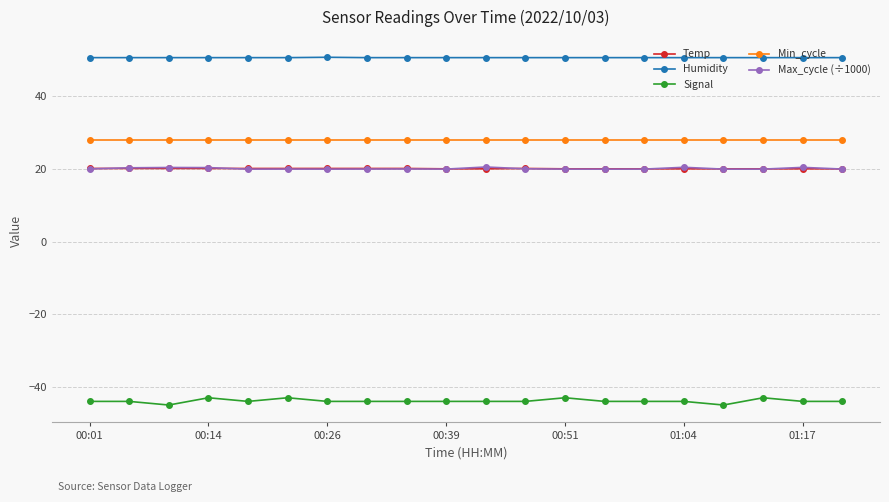

How many lines are shown in the chart?

5